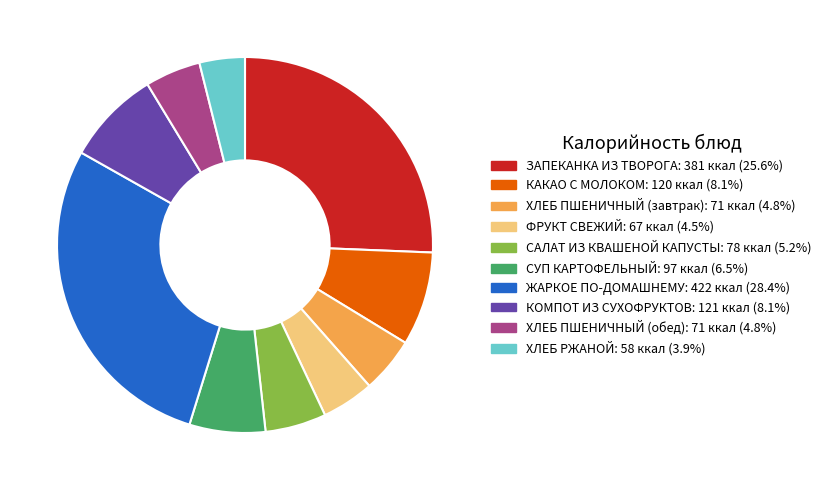

How many segments does this pie chart have?

10